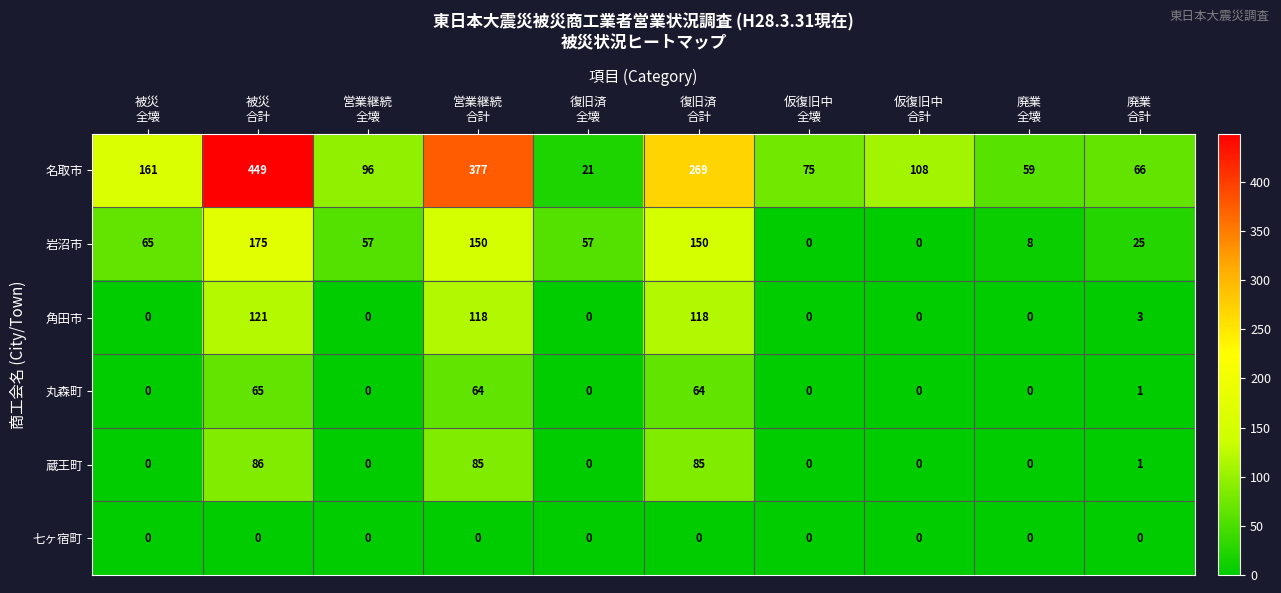

At which category is the sum across all series the highest?

被災
合計